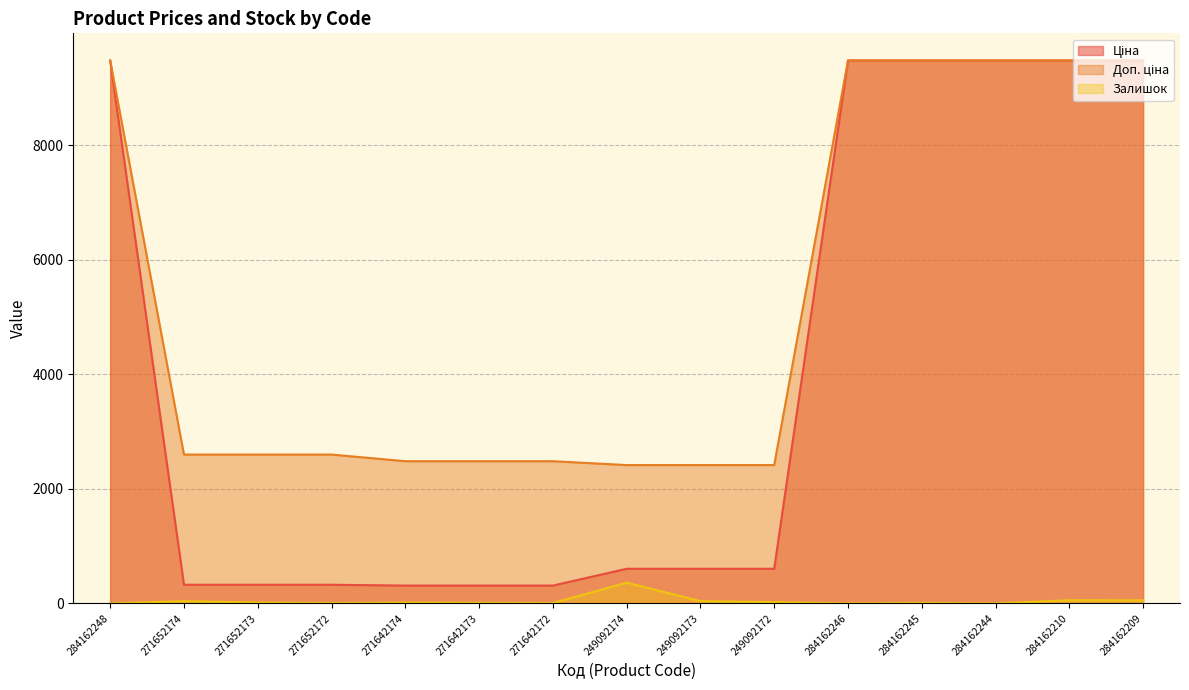

Reading left to right, extract all data points from this chart.

Ціна: 284162248=9480.1	271652174=324.8	271652173=324.8	271652172=324.8	271642174=310.3	271642173=310.3	271642172=310.3	249092174=603.7	249092173=603.7	249092172=603.7	284162246=9480.1	284162245=9480.1	284162244=9480.1	284162210=9480.1	284162209=9480.1
Доп. ціна: 284162248=9480.1	271652174=2598.3	271652173=2598.3	271652172=2598.3	271642174=2482.4	271642173=2482.4	271642172=2482.4	249092174=2414.8	249092173=2414.8	249092172=2414.8	284162246=9480.1	284162245=9480.1	284162244=9480.1	284162210=9480.1	284162209=9480.1
Залишок: 284162248=0.0	271652174=38.0	271652173=15.0	271652172=5.0	271642174=14.0	271642173=10.0	271642172=5.0	249092174=361.0	249092173=39.0	249092172=22.0	284162246=0.0	284162245=8.0	284162244=0.0	284162210=55.0	284162209=53.0